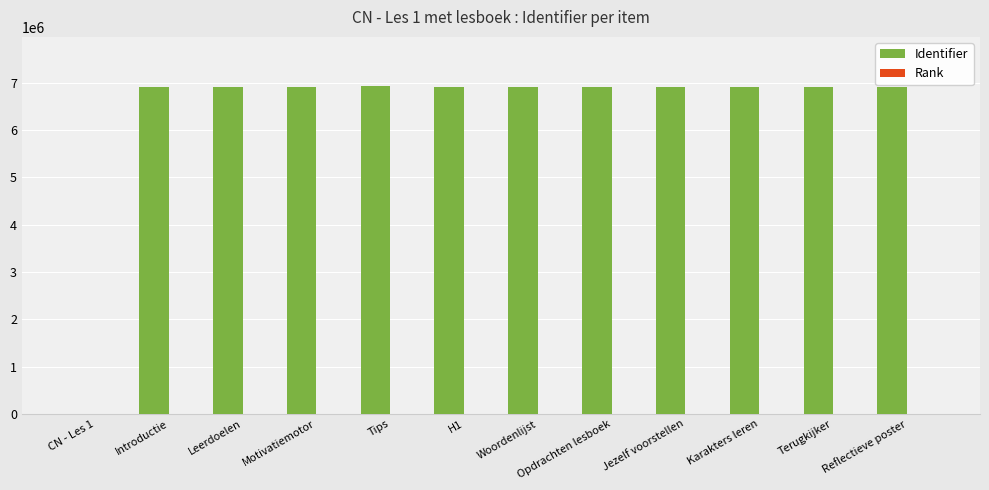

What is the sum of all Identifier values?

76033631